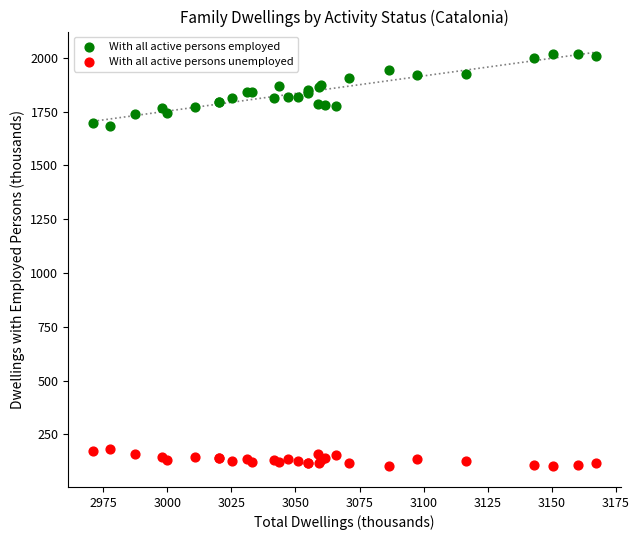

Which series reaches the maximum Y coordinate?

With all active persons employed